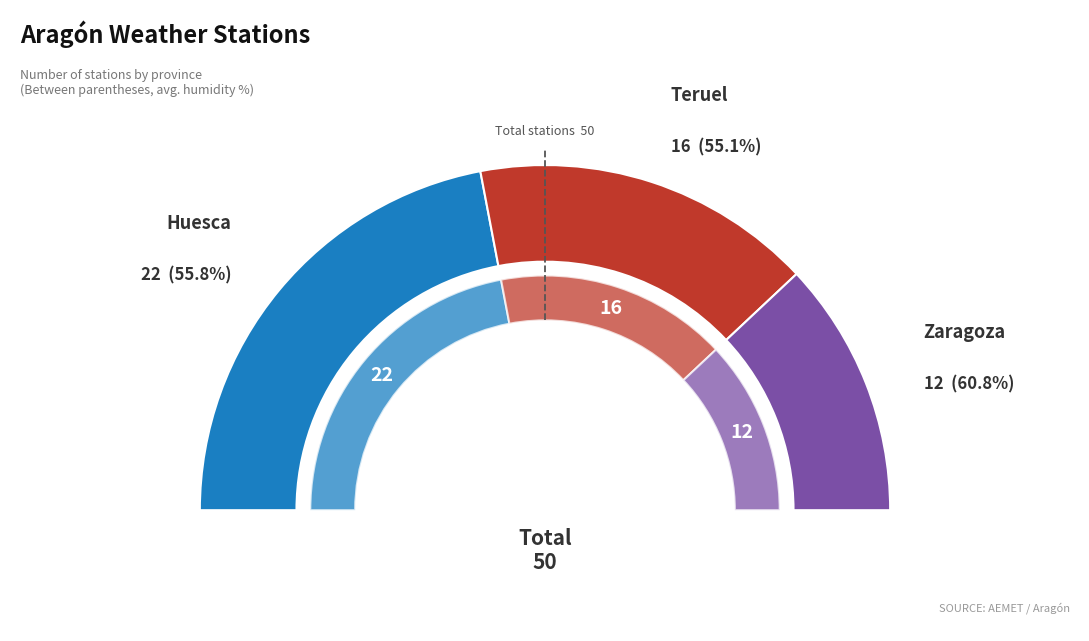

What portion of the pie excludes Teruel?

68.0%